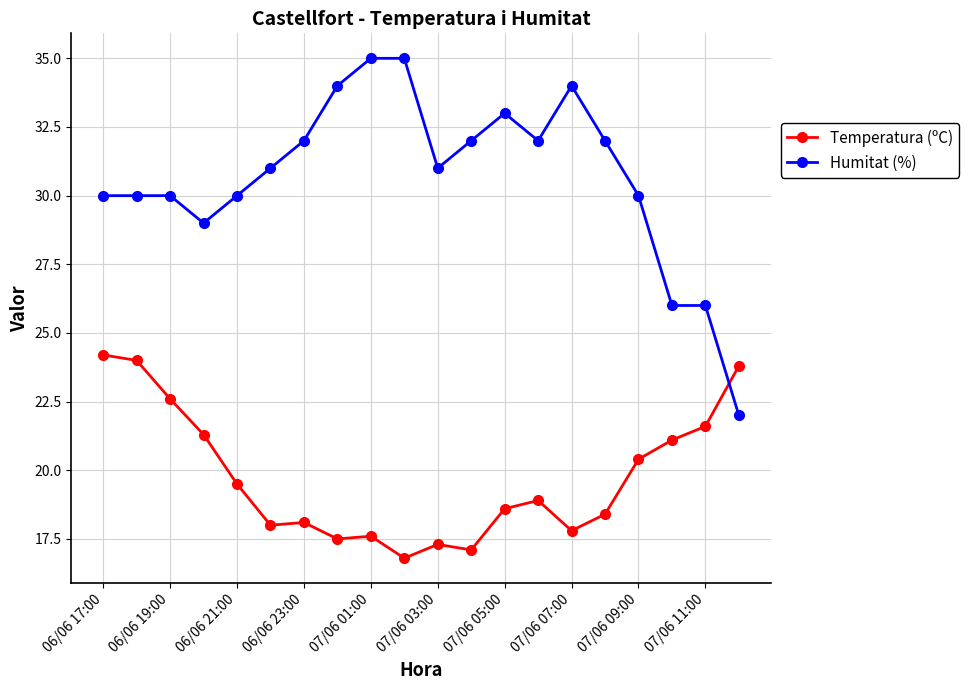

What is the maximum value for Temperatura (ºC)?

24.2